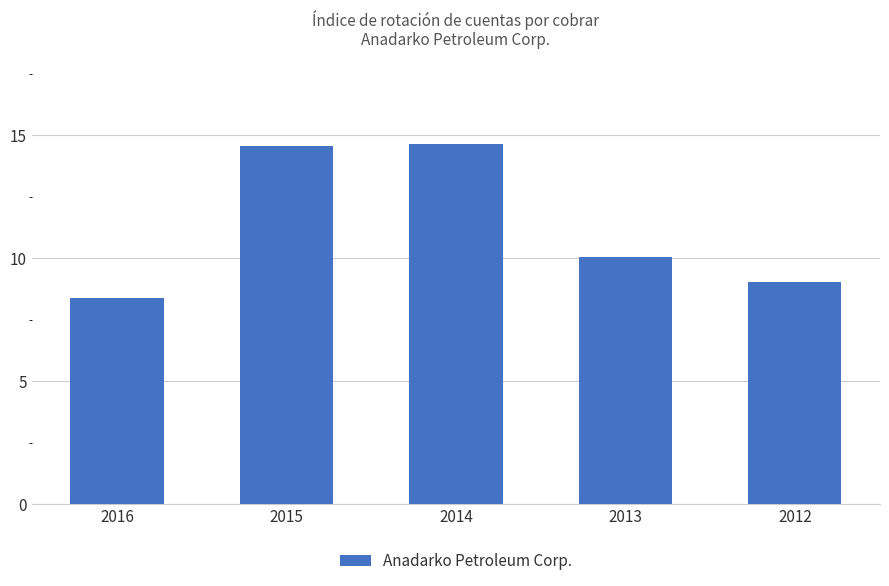

What is the difference between the values at 2016 and 2015?

6.2